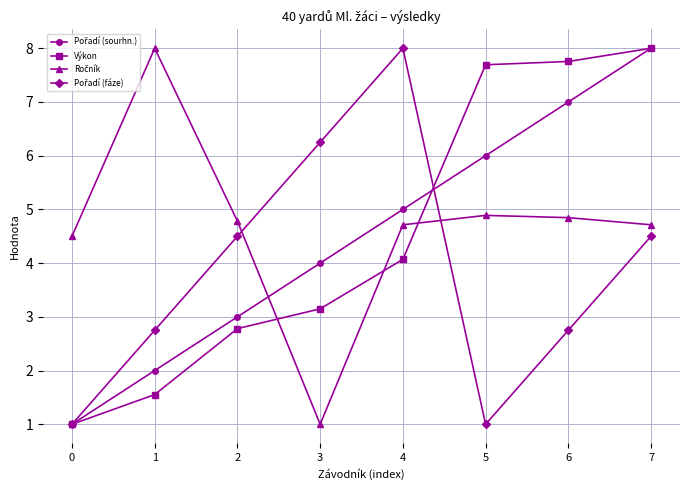

What is the greatest value displayed?

8.0